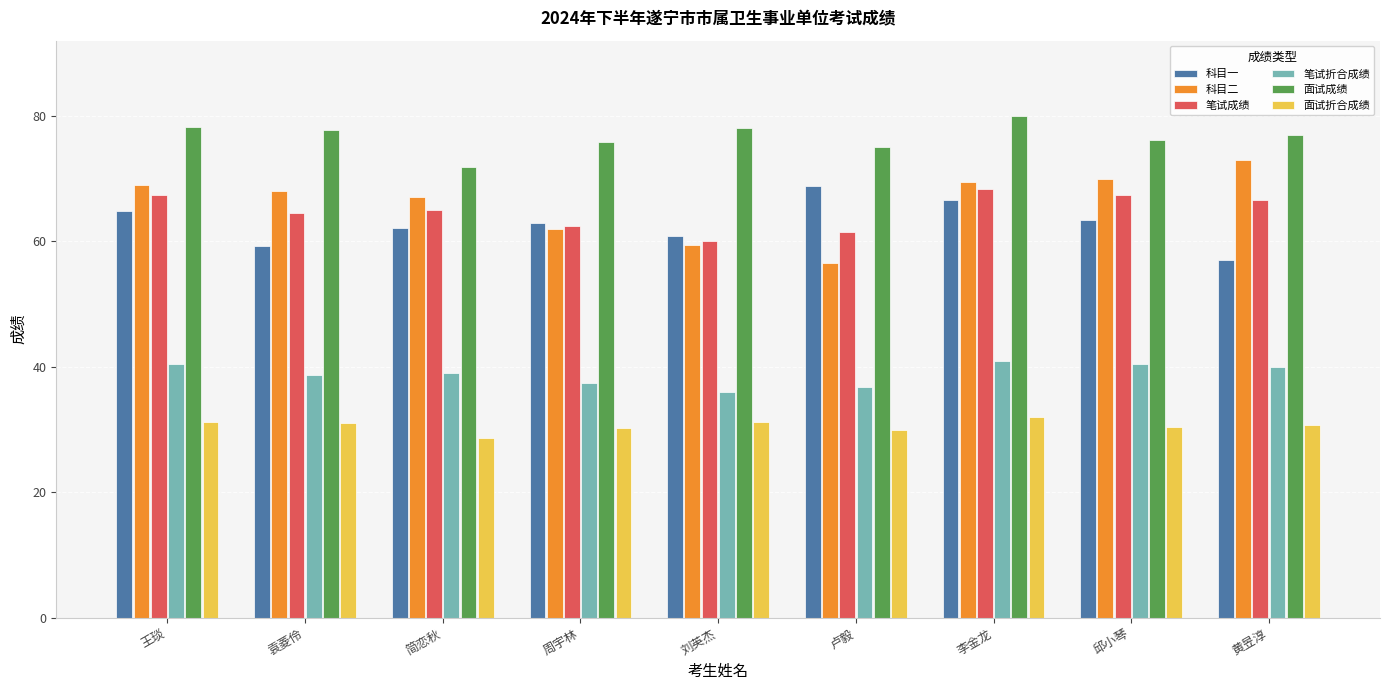

What is the sum of the 面试成绩 values at 简恋秋 and 卢毅?

146.8